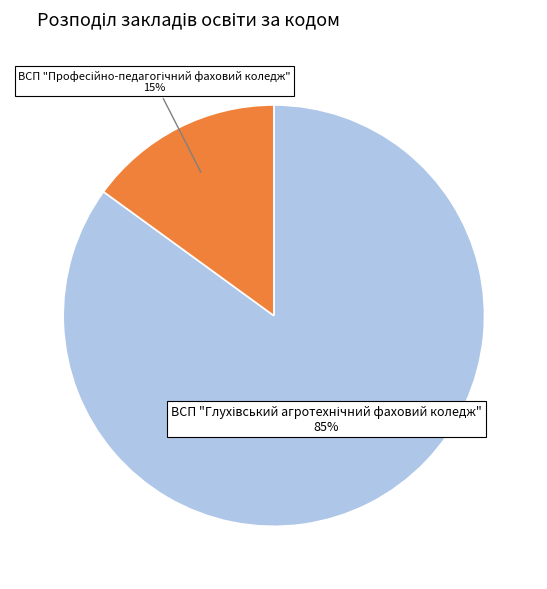

Is there any slice that represents more than half of the pie?

Yes